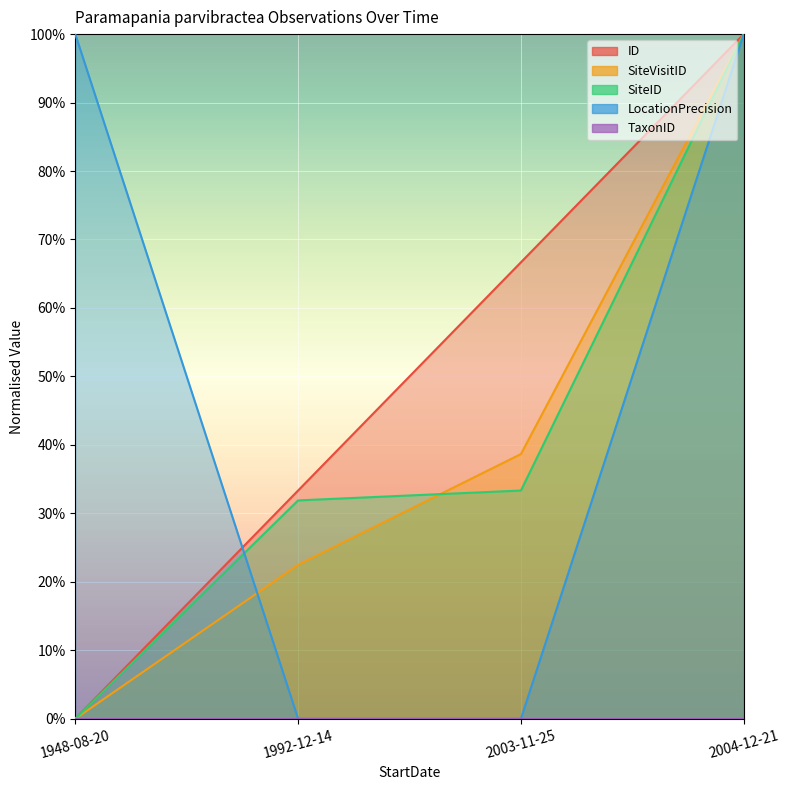

Is the value of LocationPrecision at 1992-12-14 greater than the value of SiteID at 1948-08-20?

No